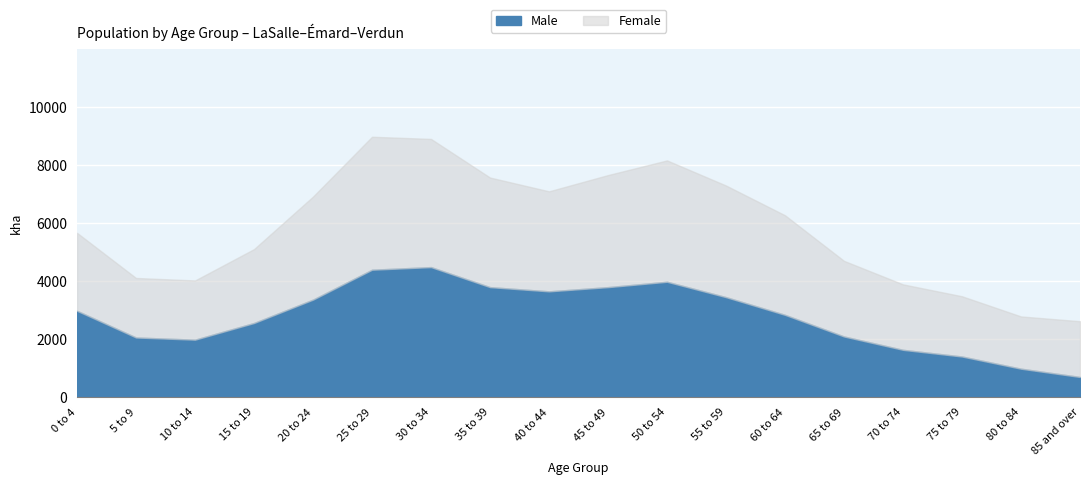

What is the total value across all series at 50 to 54?

8155